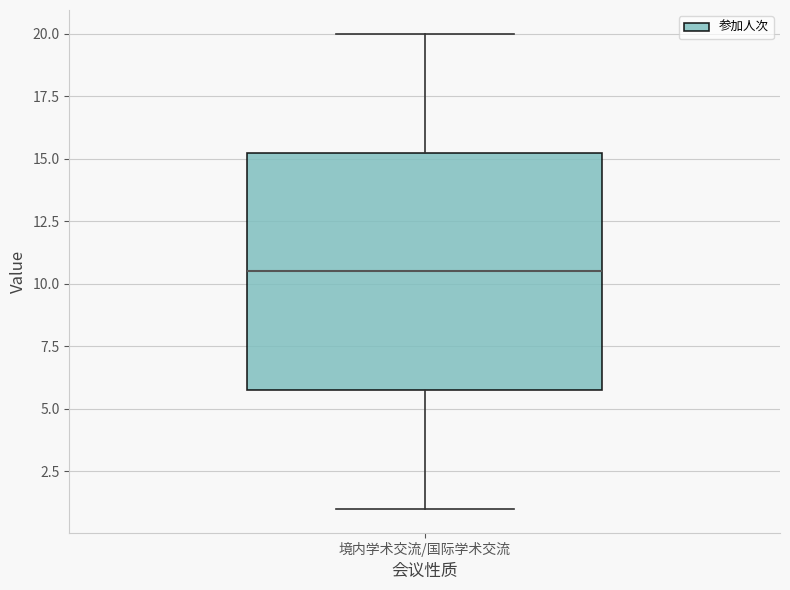

Read this box plot against the y-axis: the position of the median line, the range covered by the box, and the ends of both whiskers. The values are not printed on the chart, so give them approximately, as read against the axis.

median 10.5, box 6.0 to 15.5, whiskers 1.0 to 20.0